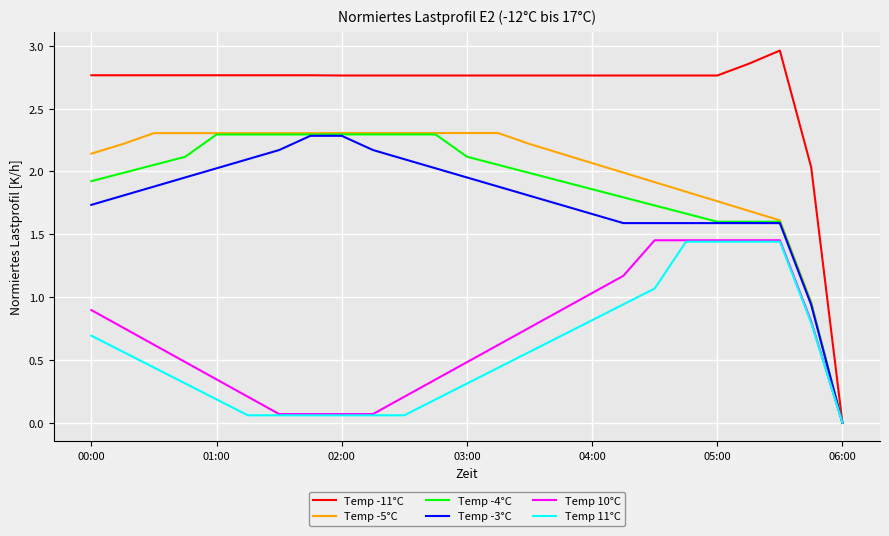

Which series has the widest spread of values?

Temp -11°C